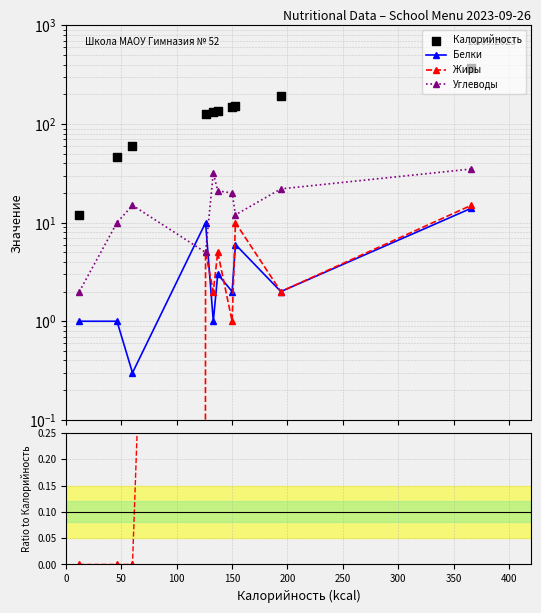

Which series has the largest total across all categories?

Калорийность